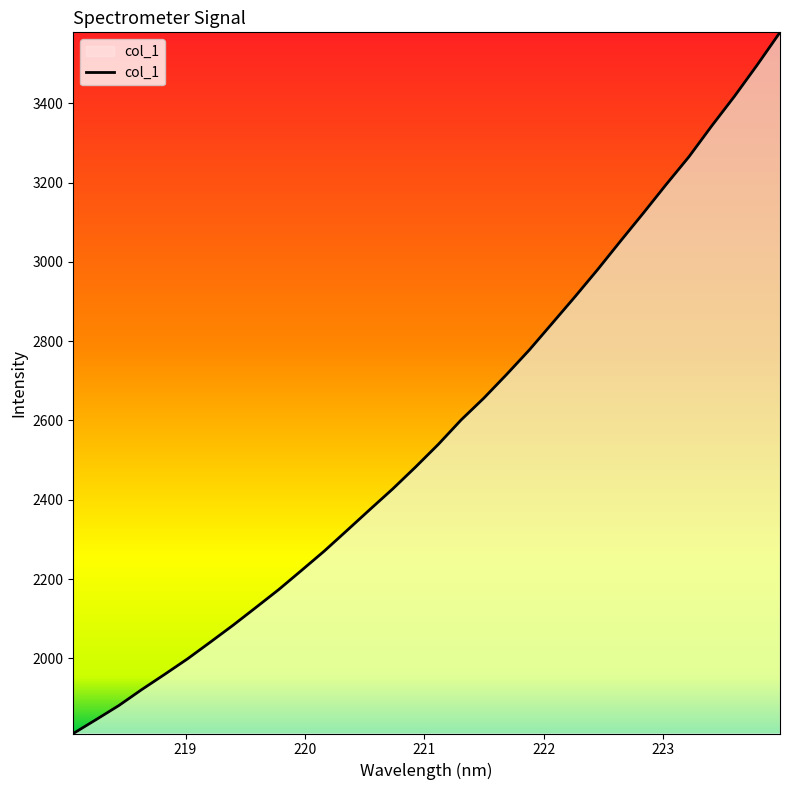

What is the maximum value shown in the chart?

3579.0